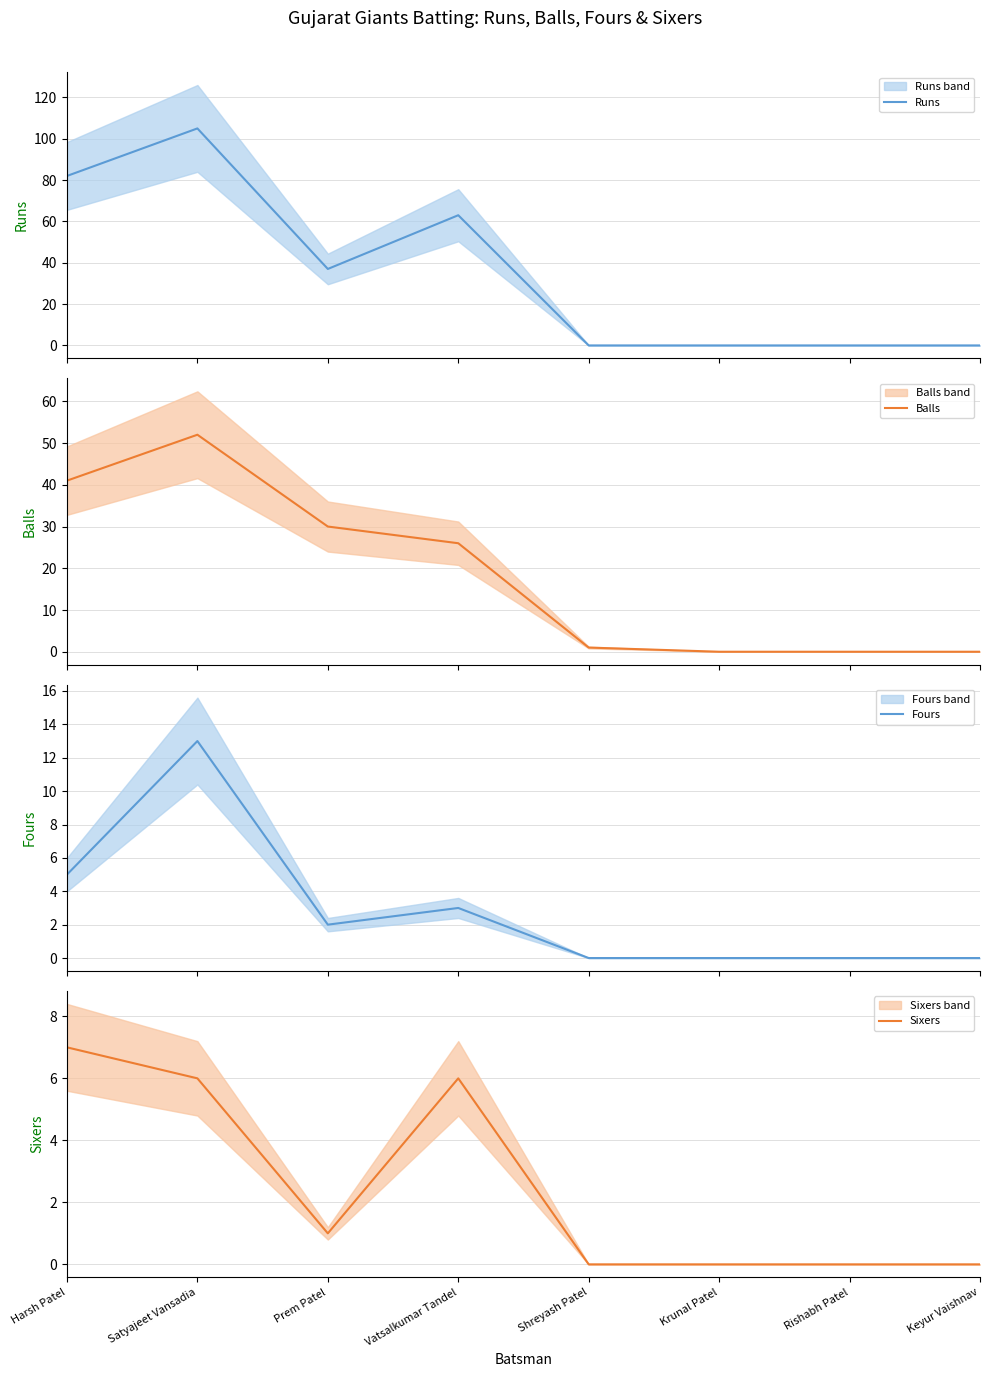

Does the chart have visible grid lines?

Yes